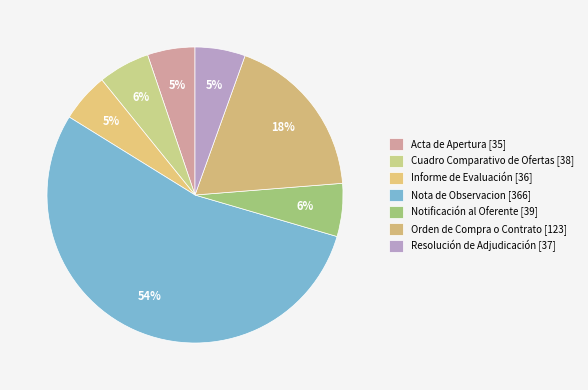

What is the majority slice?

Nota de Observacion